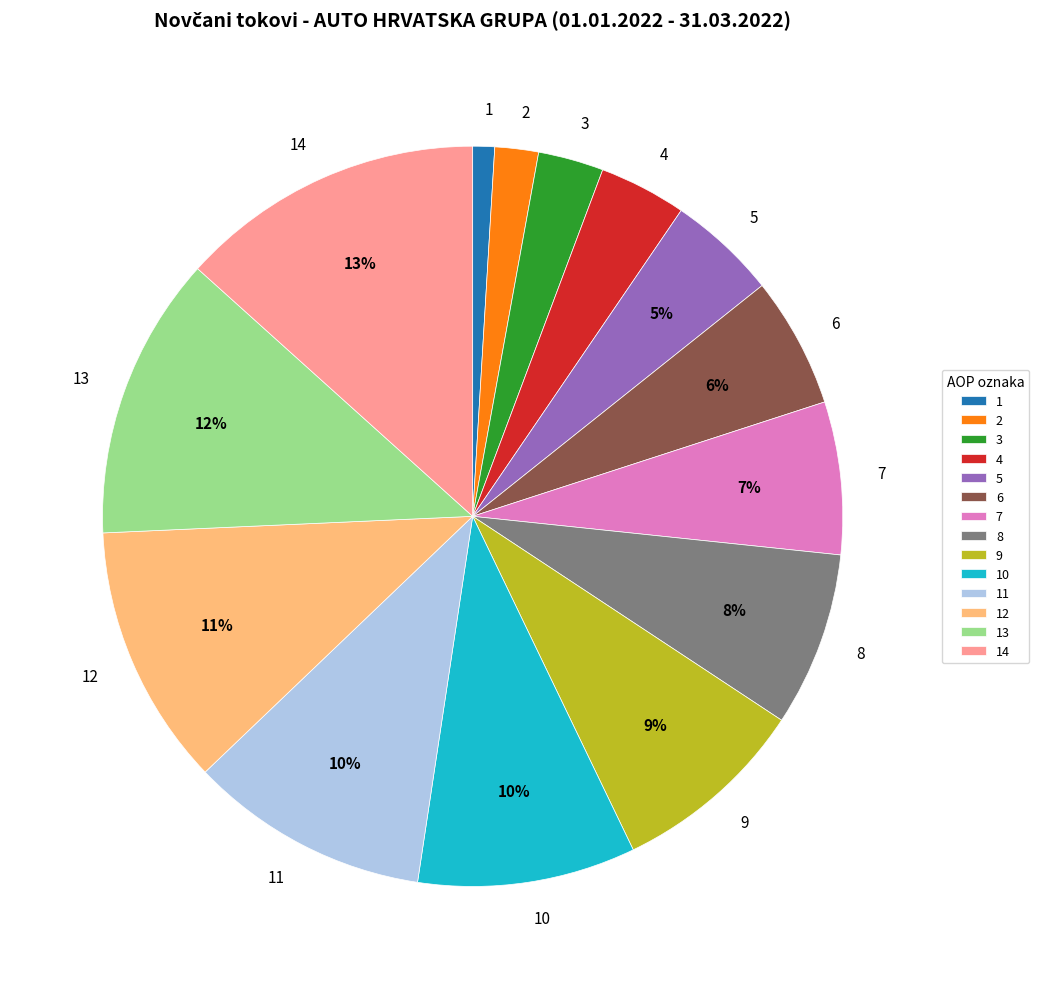

To the nearest percent, what portion does 14 represent?

13%